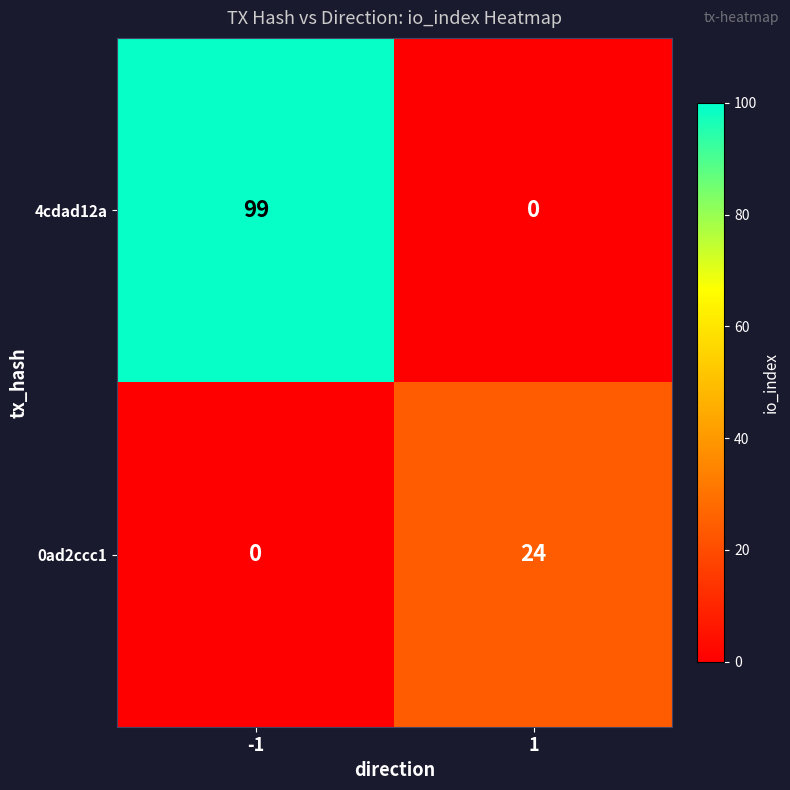

How many positive values does the 4cdad12a series have?

1